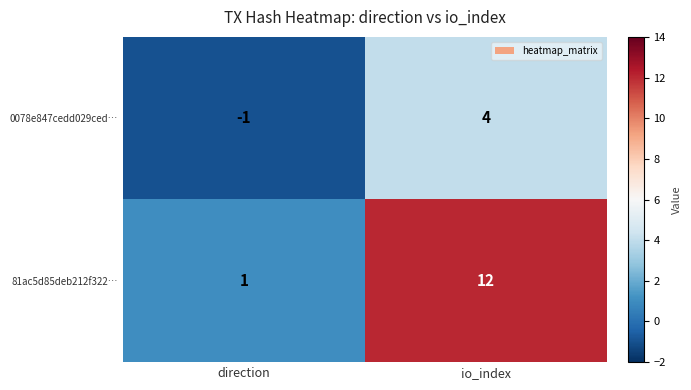

Count the number of data series in this chart.

2